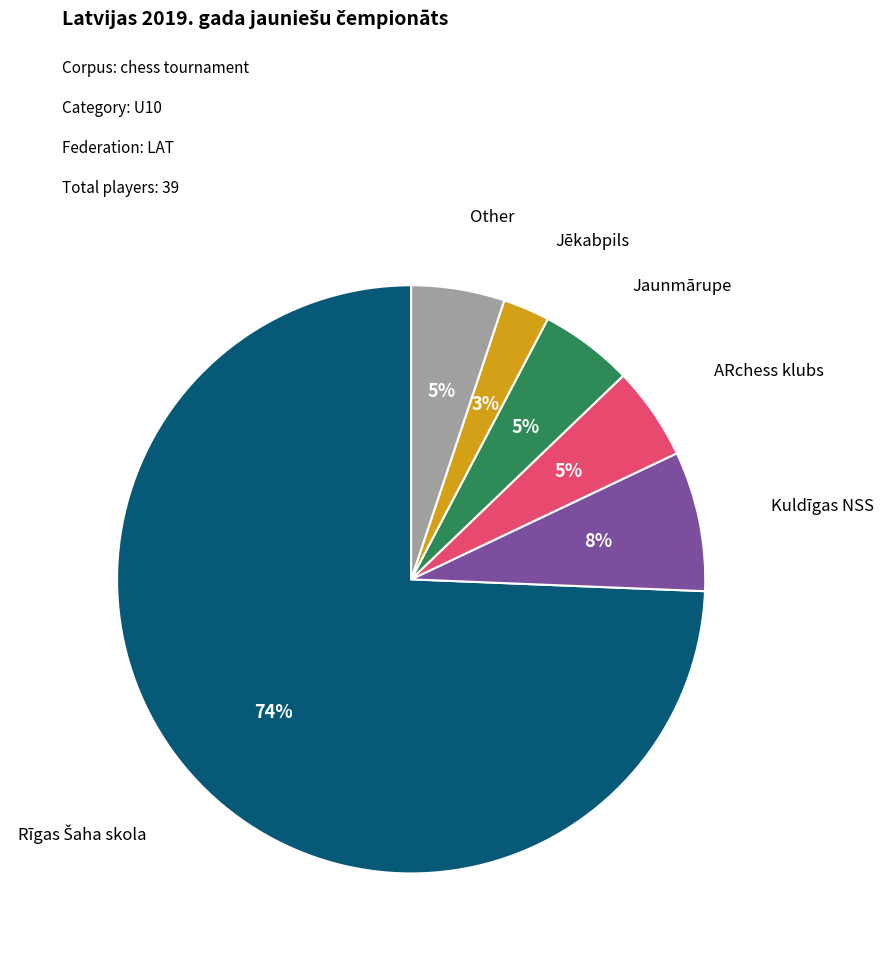

Is there any slice that represents more than half of the pie?

Yes